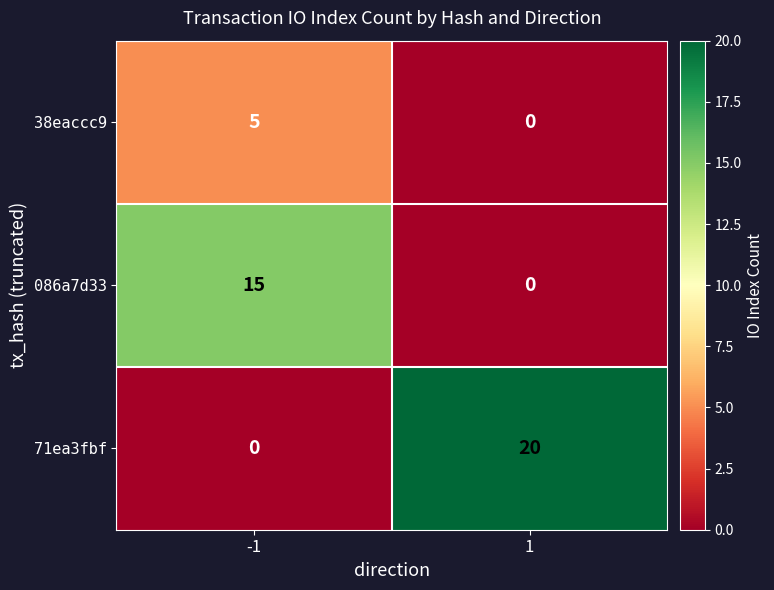

The value of 38eaccc9 at 1 is 2. True or false?

False